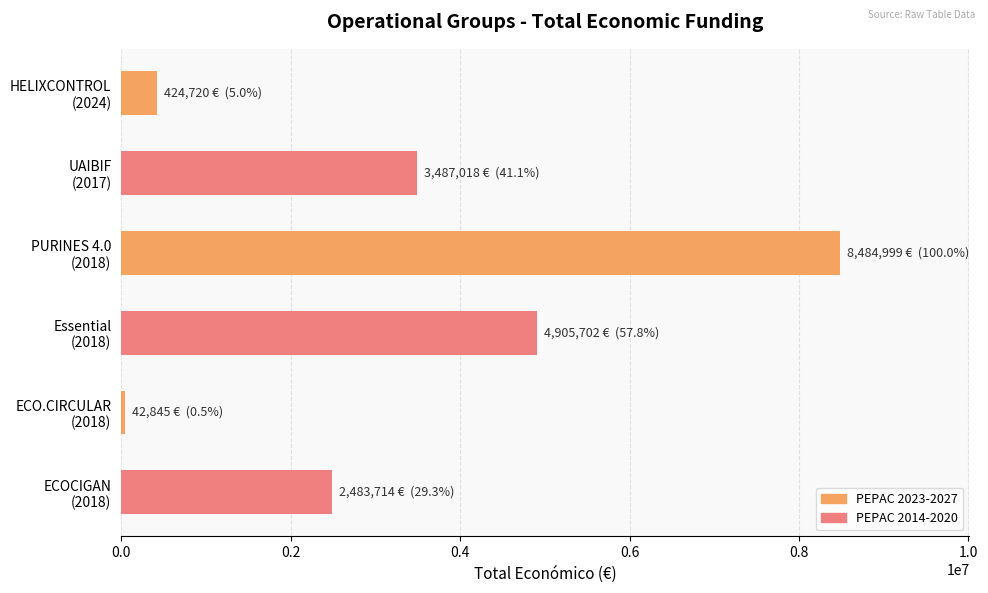

At which label is the value closest to 4263922?

Essential
(2018)